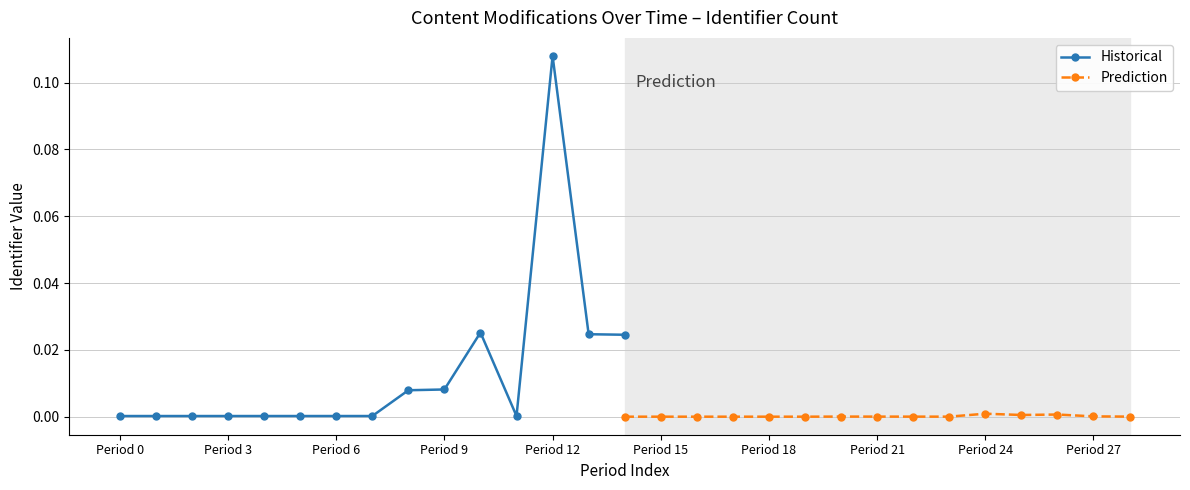

True or false: Prediction has more than 0 interior local peaks.

True